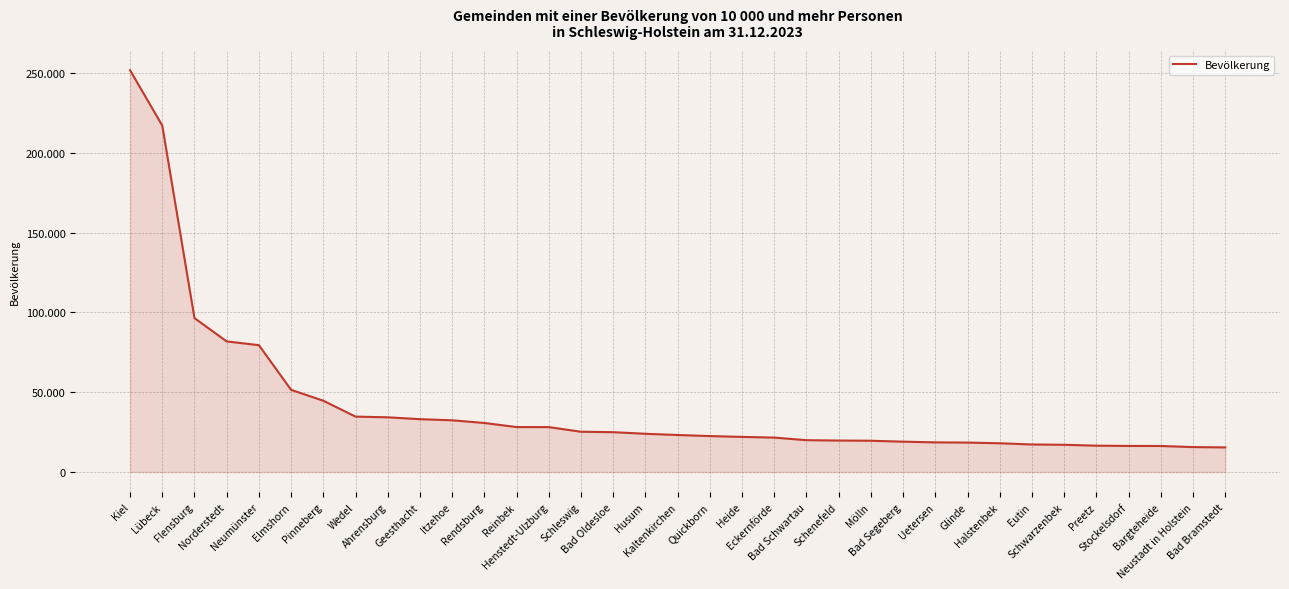

Does the chart display data point markers on the line(s)?

No